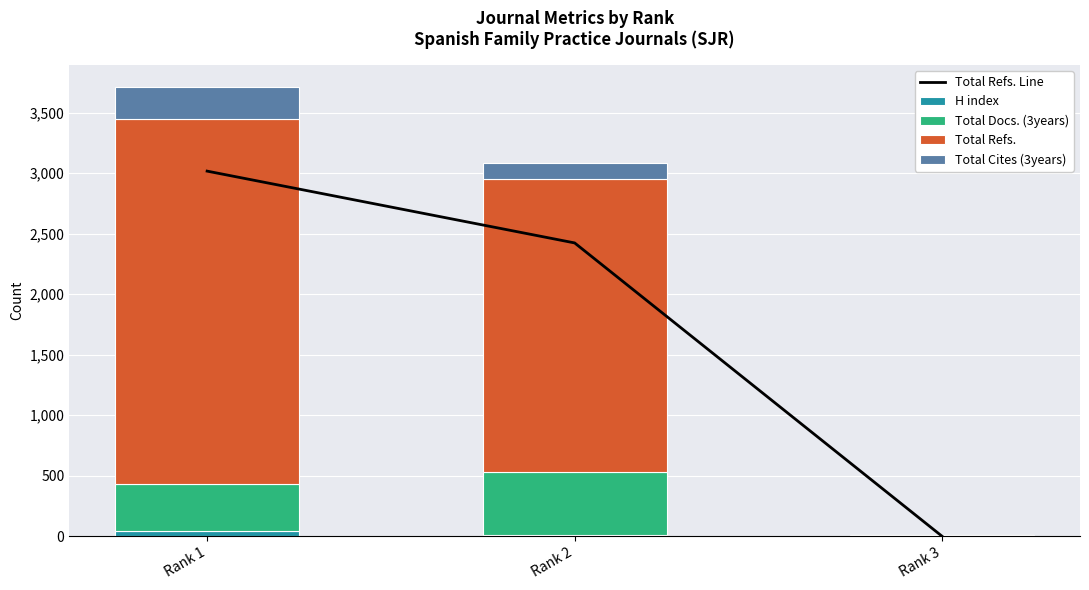

Which label corresponds to the largest value in the chart?

Rank 1